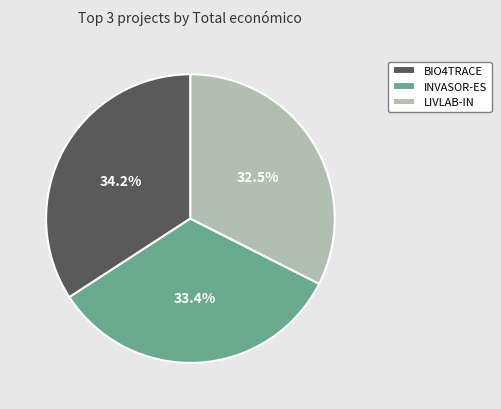

To the nearest percent, what is the average slice percentage?

33%